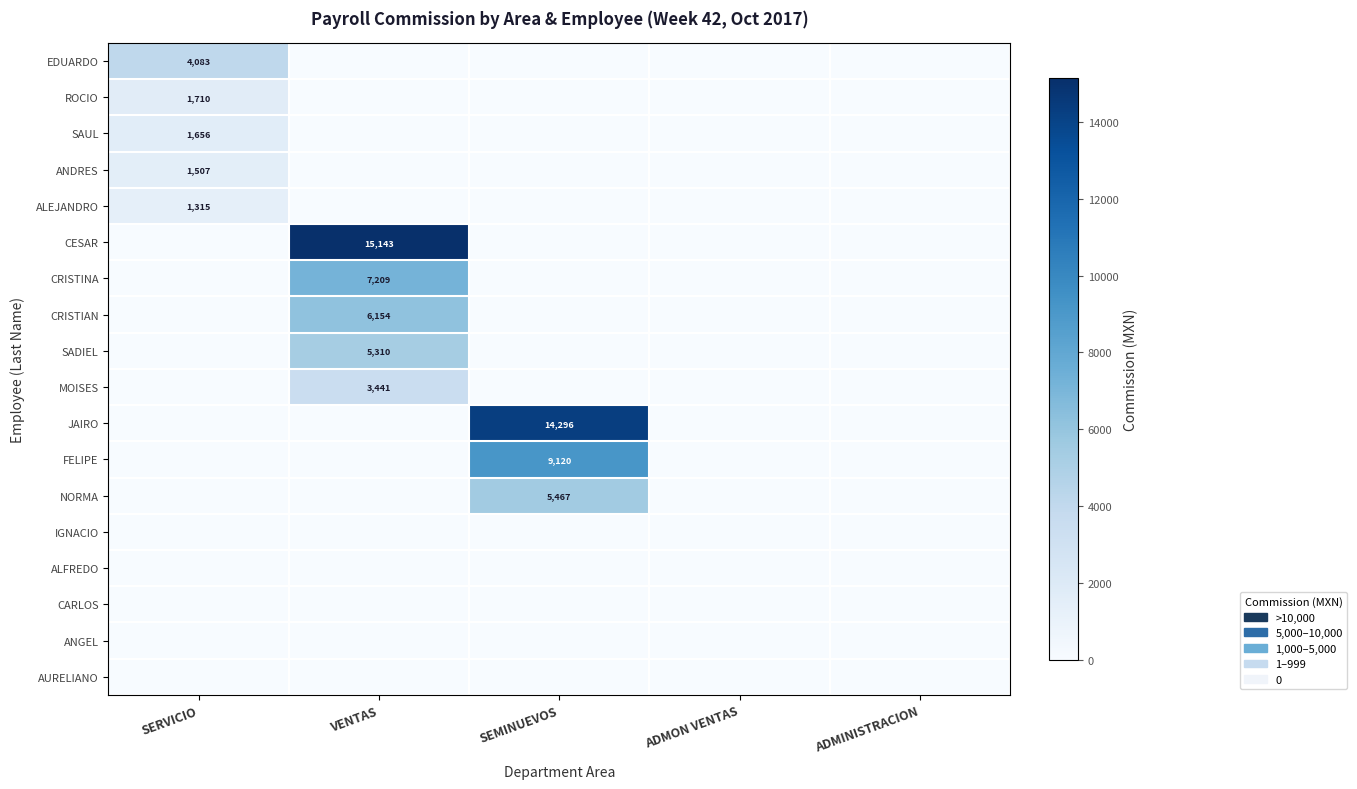

The value of CESAR at SEMINUEVOS is 0.0. True or false?

True